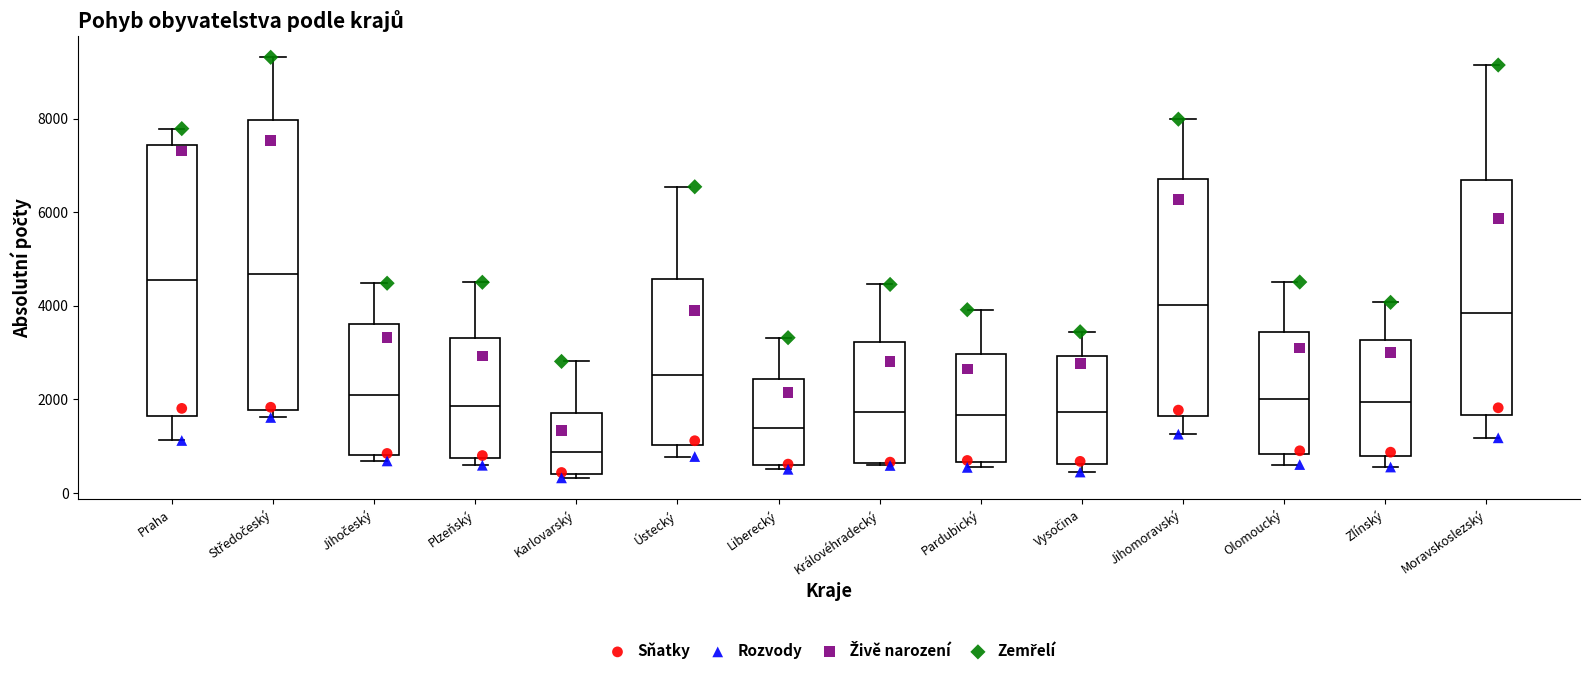

Where does the upper whisker of the box for Pardubický end on the y-axis? The values are not printed on the chart, so give them approximately, as read against the axis.

4000